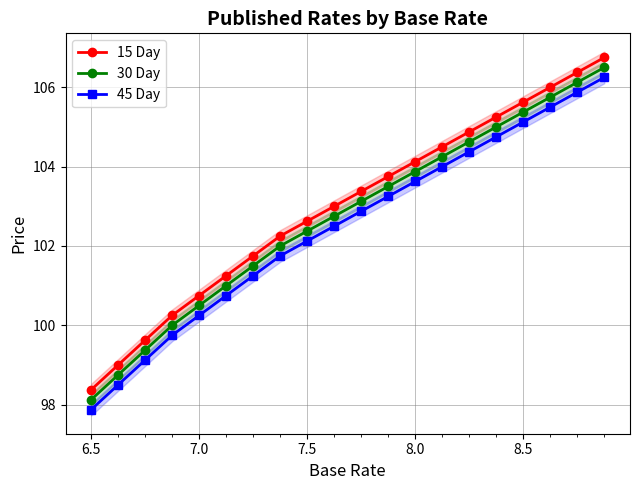

True or false: 15 Day and 45 Day cross at least once.

False